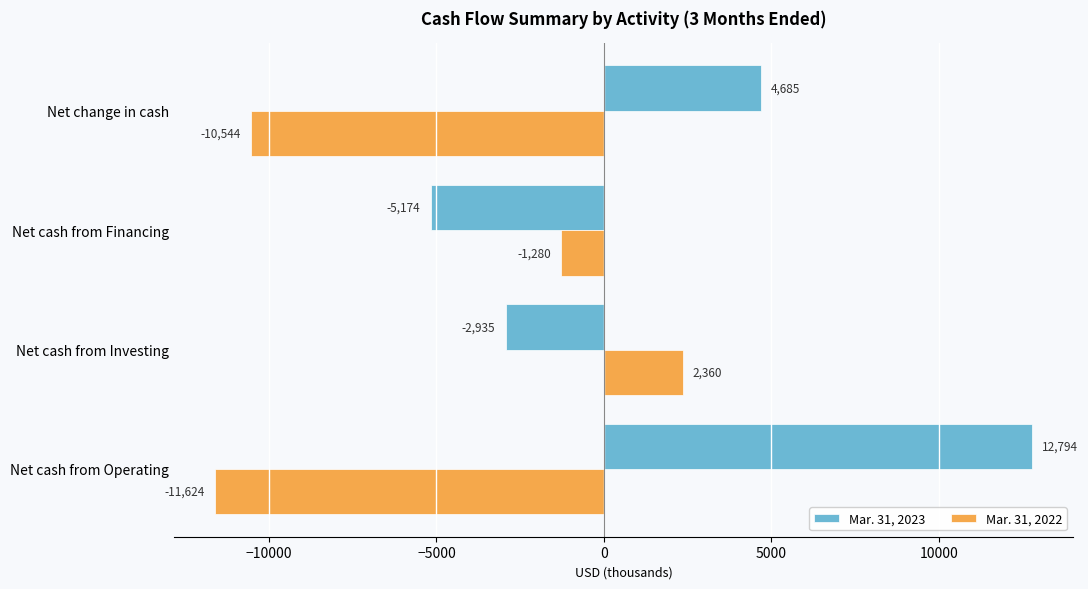

The Mar. 31, 2022 series shows -2734 at Net cash from Operating. True or false?

False